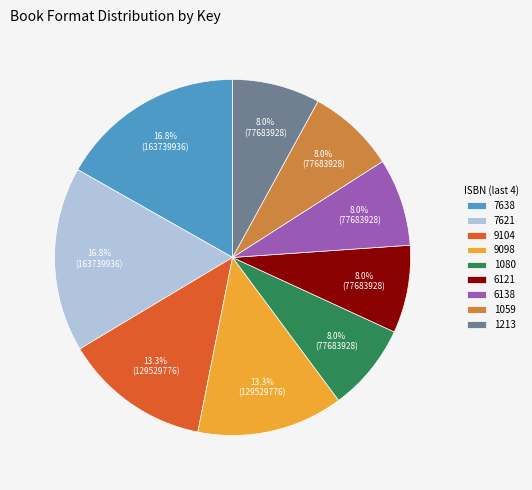

Approximately how many times larger is the value at 7621 compared to 1080?

2.1